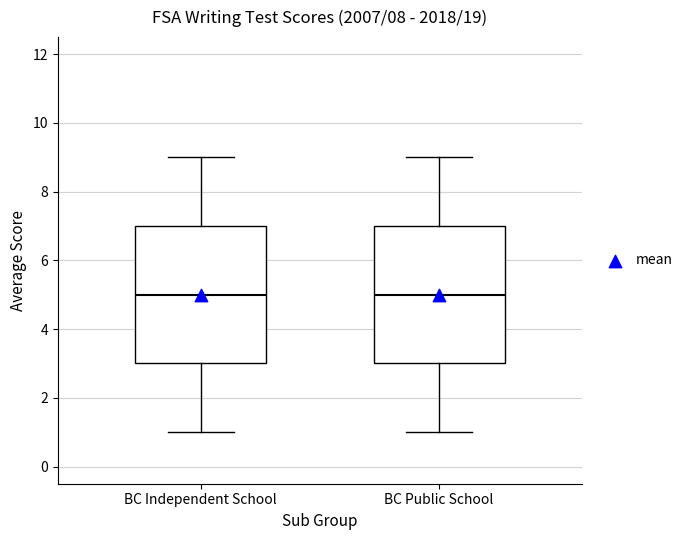

Where is the upper edge of the box for BC Independent School on the y-axis? The values are not printed on the chart, so give them approximately, as read against the axis.

7